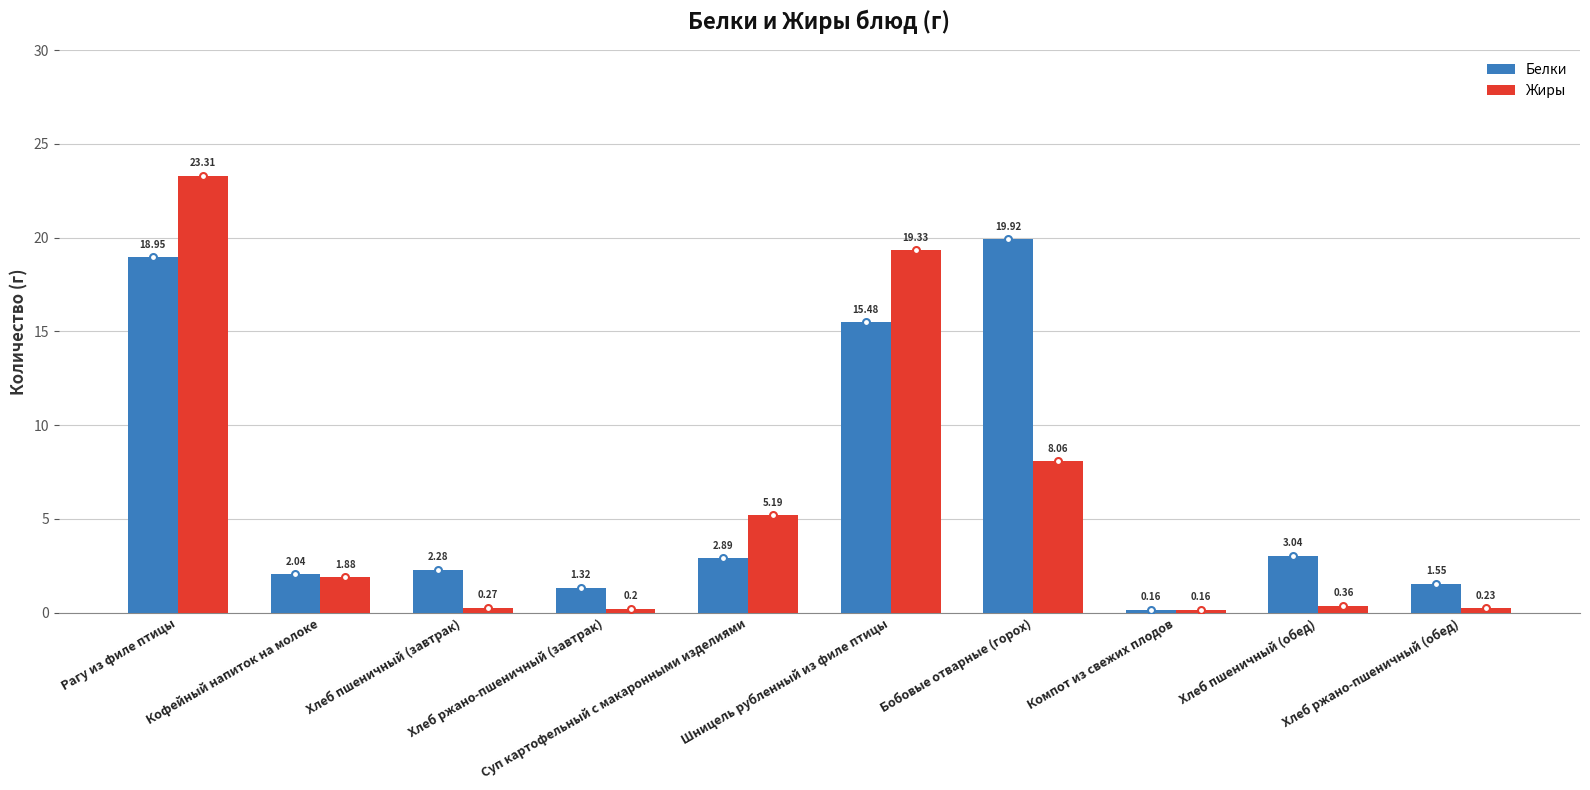

Between Компот из свежих плодов and Хлеб пшеничный (обед), which series saw the biggest shift?

Белки